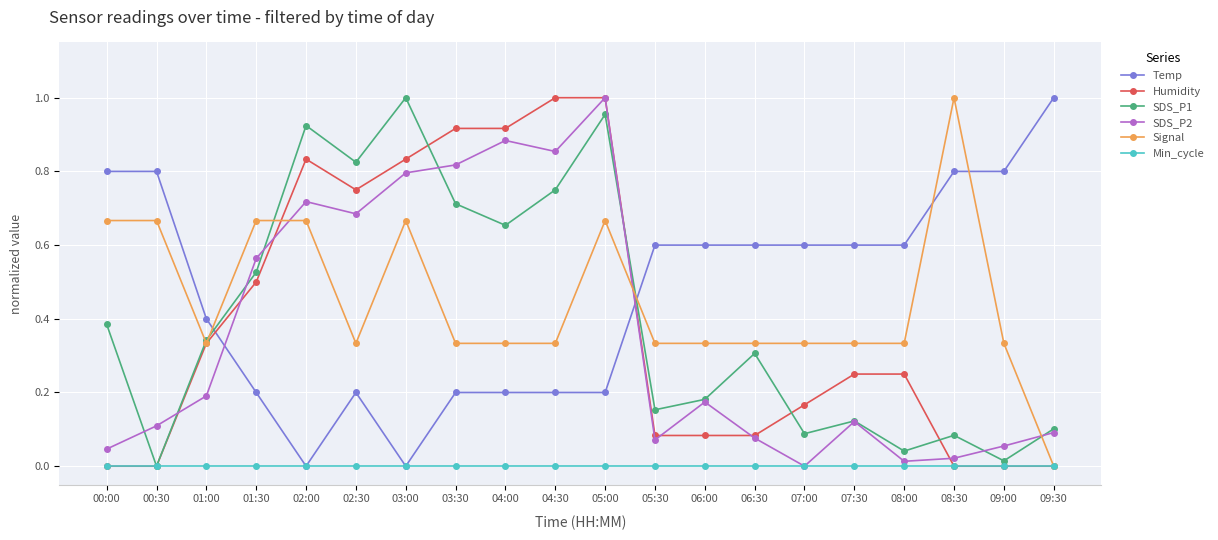

Count the number of categories in the chart.

20